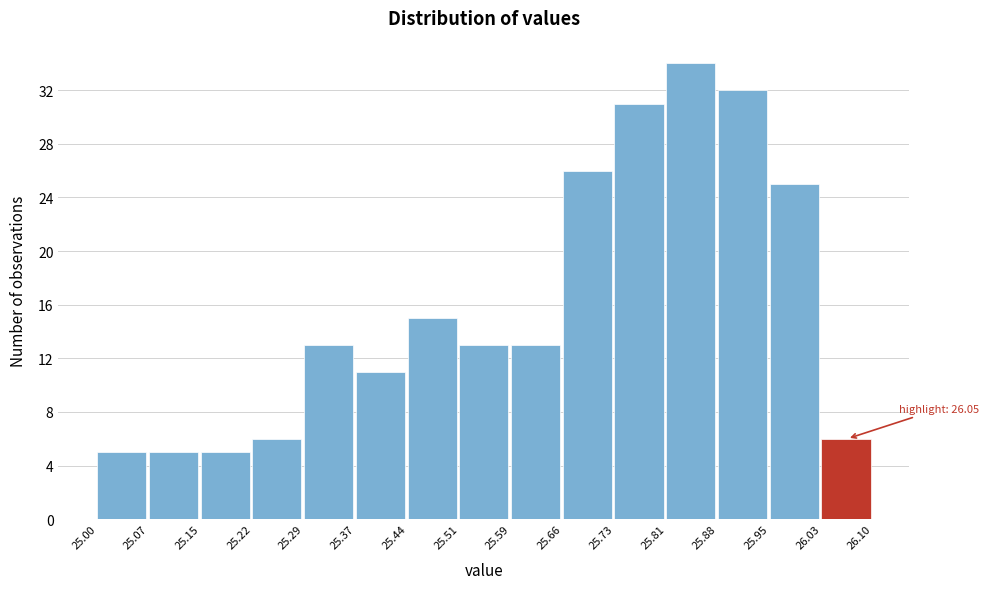

Over which range of the x-axis is the bar tallest?

25.81 to 25.88